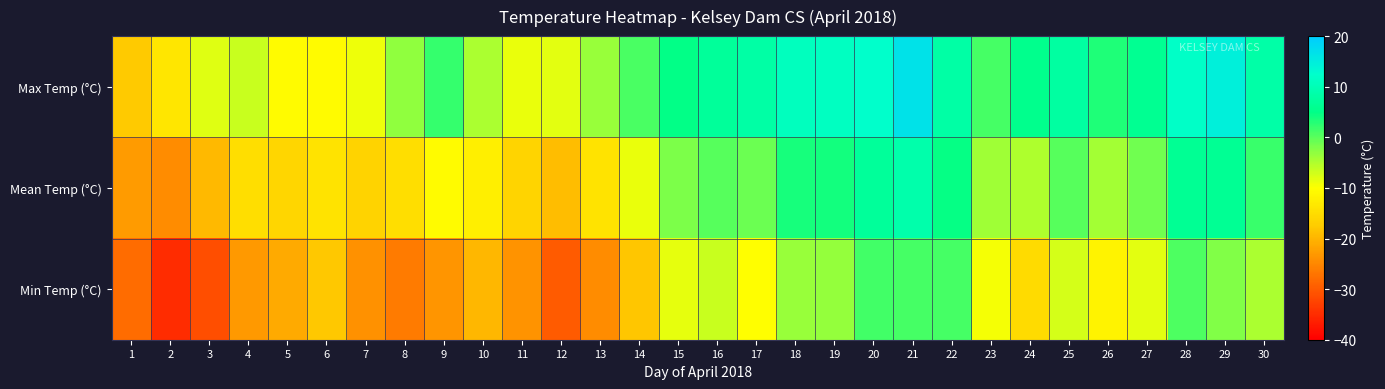

Which has a higher value, 11 or 1?

11